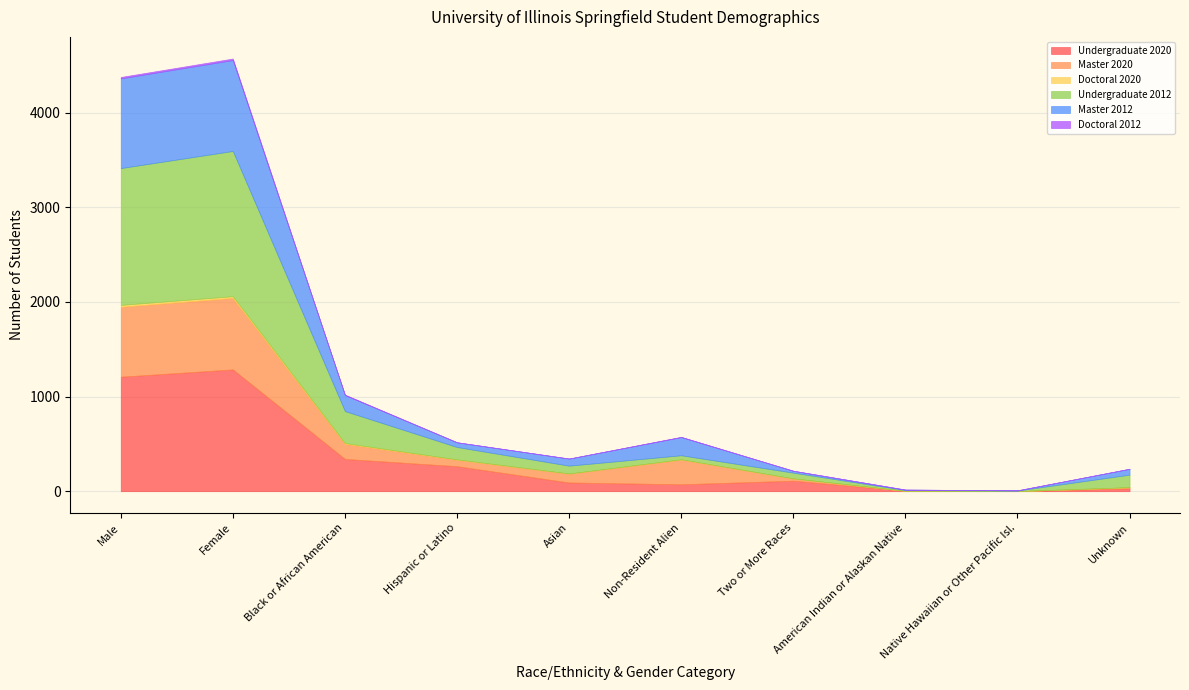

What is the difference between the maximum and minimum values in the Master 2012 series?

959